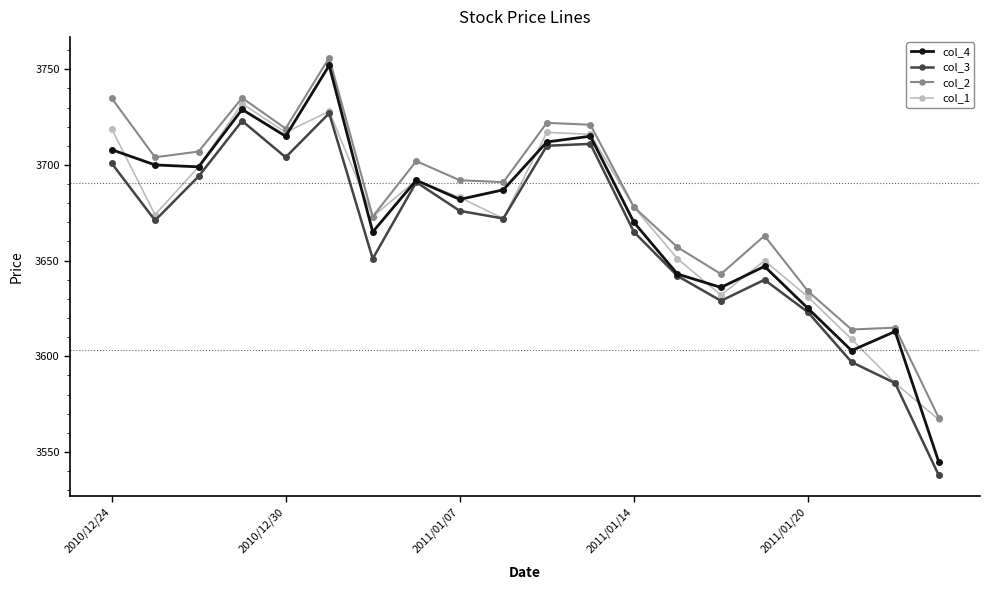

True or false: col_4 has more than 1 interior local peaks.

True